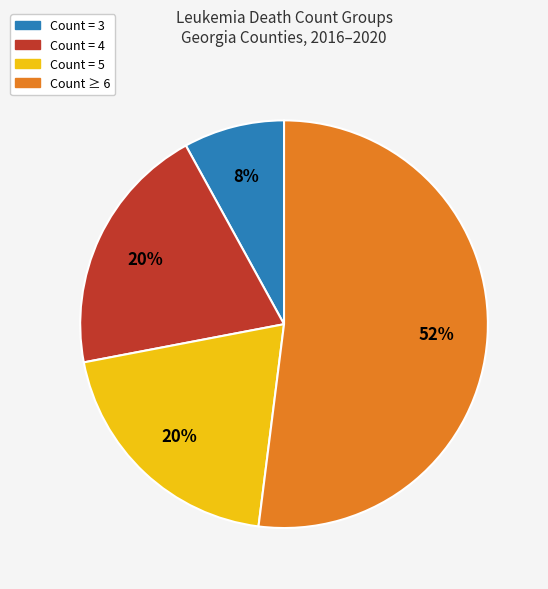

Is there any slice that represents more than half of the pie?

Yes